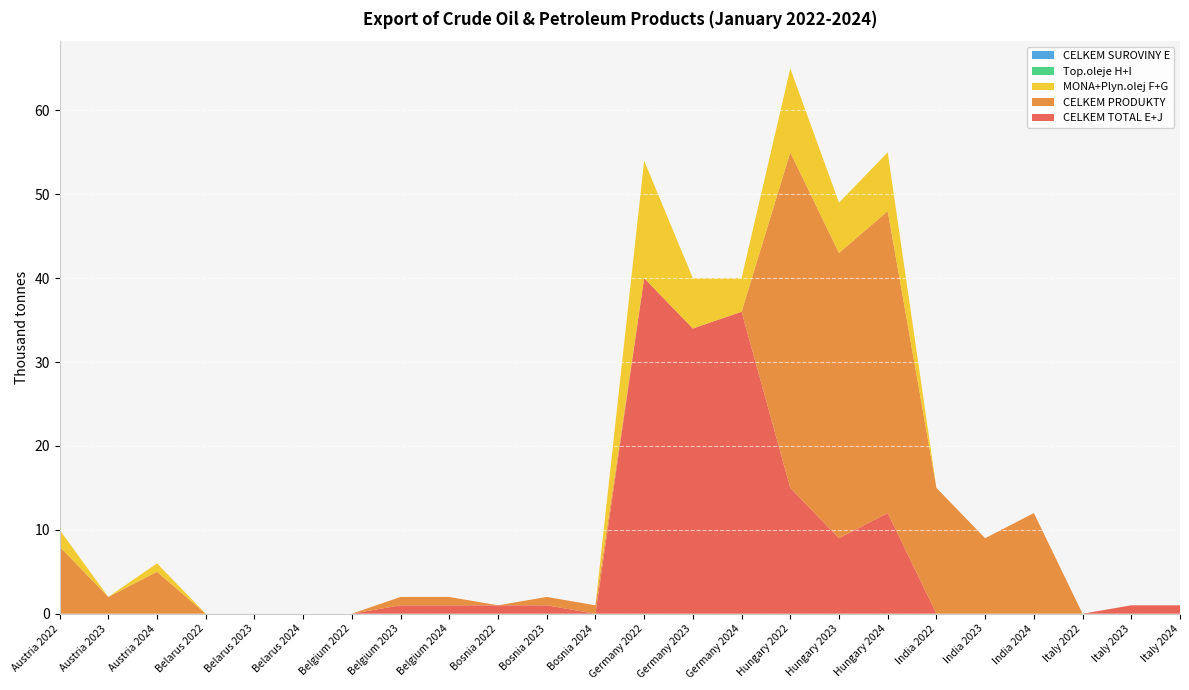

Reading left to right, extract all data points from this chart.

CELKEM TOTAL E+J: 0	0	0	0	0	0	0	1	1	1	1	0	40	34	36	15	9	12	0	0	0	0	1	1
CELKEM PRODUKTY: 8	2	5	0	0	0	0	1	1	0	1	1	0	0	0	40	34	36	15	9	12	0	0	0
MONA+Plyn.olej F+G: 2	0	1	0	0	0	0	0	0	0	0	0	14	6	4	10	6	7	0	0	0	0	0	0
Top.oleje H+I: 0	0	0	0	0	0	0	0	0	0	0	0	0	0	0	0	0	0	0	0	0	0	0	0
CELKEM SUROVINY E: 0	0	0	0	0	0	0	0	0	0	0	0	0	0	0	0	0	0	0	0	0	0	0	0